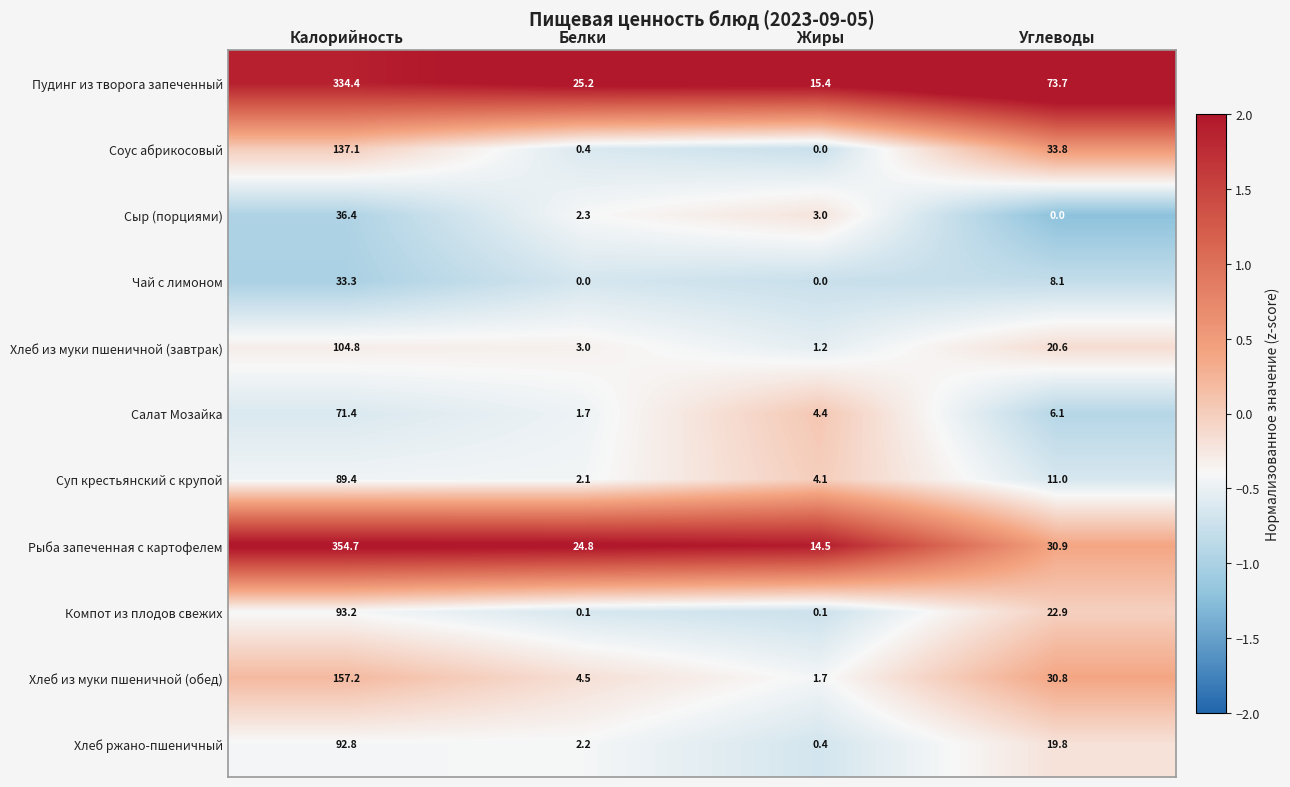

Which series has the largest range (max minus min)?

Рыба запеченная с картофелем